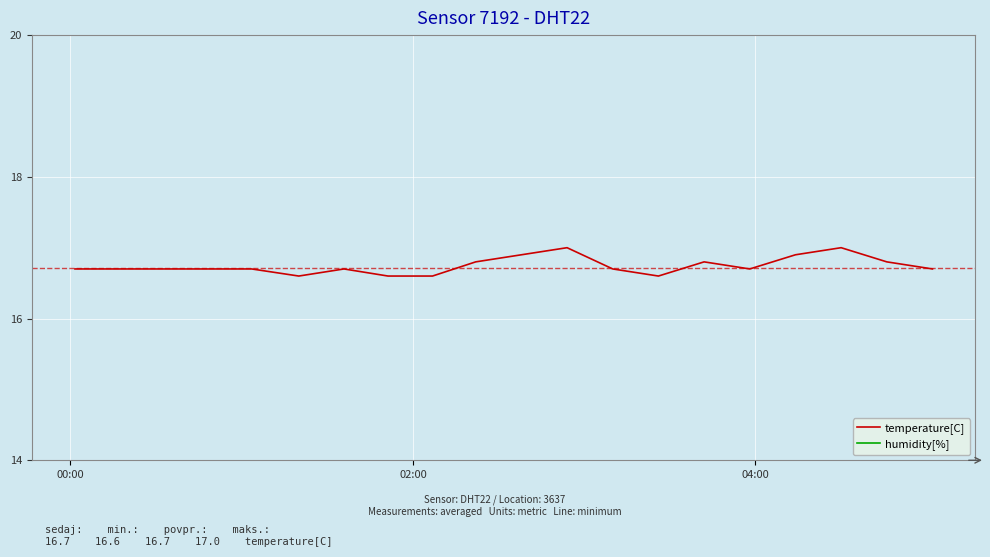

Is the value of temperature[C] at 19 greater than the value of humidity[%] at 9?

Yes